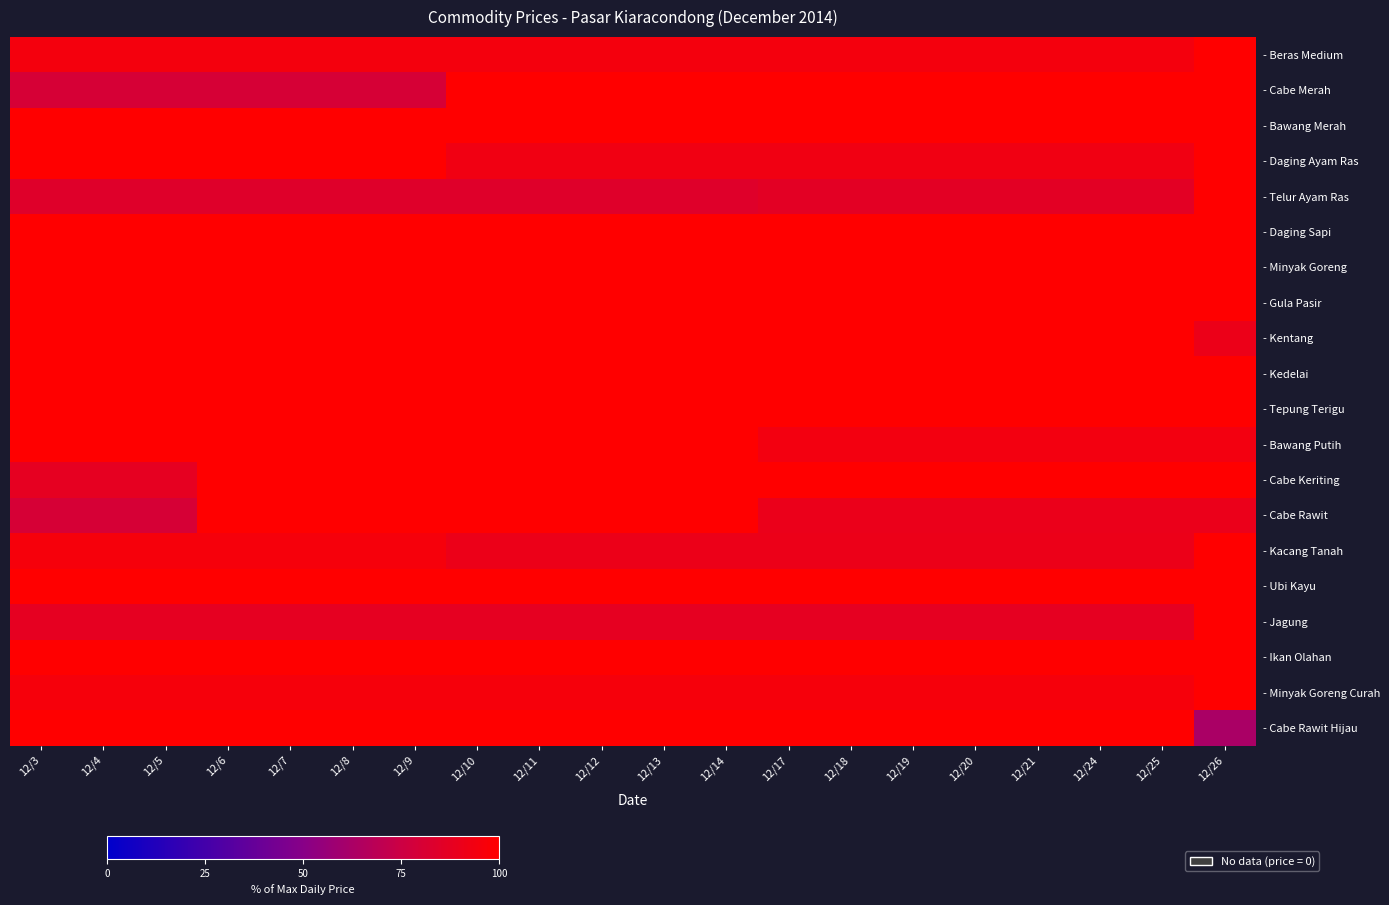

What is the maximum value shown in the chart?

100.0